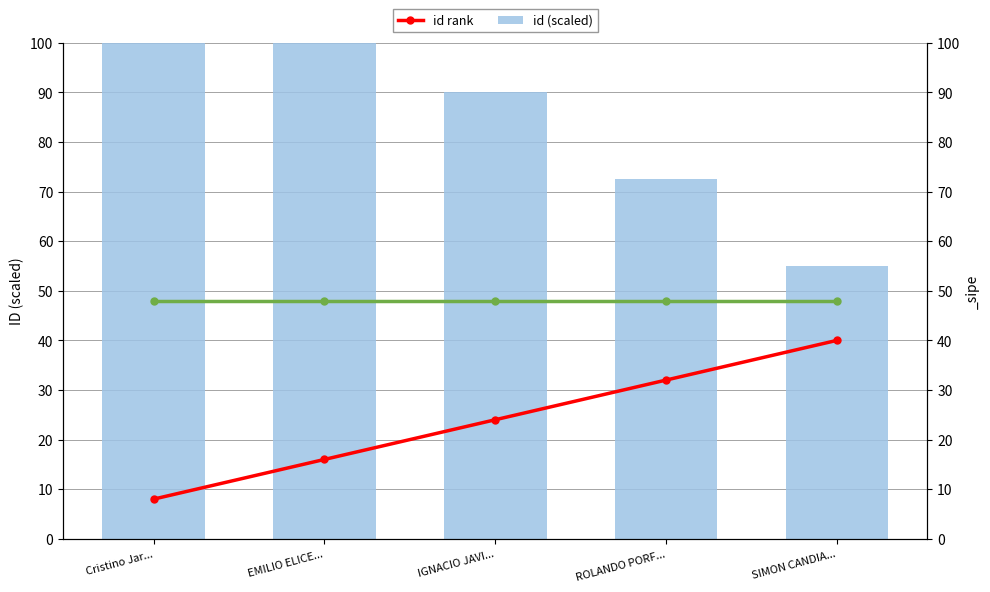

Reading left to right, transcribe all the data shown in this chart.

id rank: Cristino Jar...=8.0	EMILIO ELICE...=16.0	IGNACIO JAVI...=24.0	ROLANDO PORF...=32.0	SIMON CANDIA...=40.0
id (scaled): Cristino Jar...=125.0	EMILIO ELICE...=107.5	IGNACIO JAVI...=90.0	ROLANDO PORF...=72.5	SIMON CANDIA...=55.0